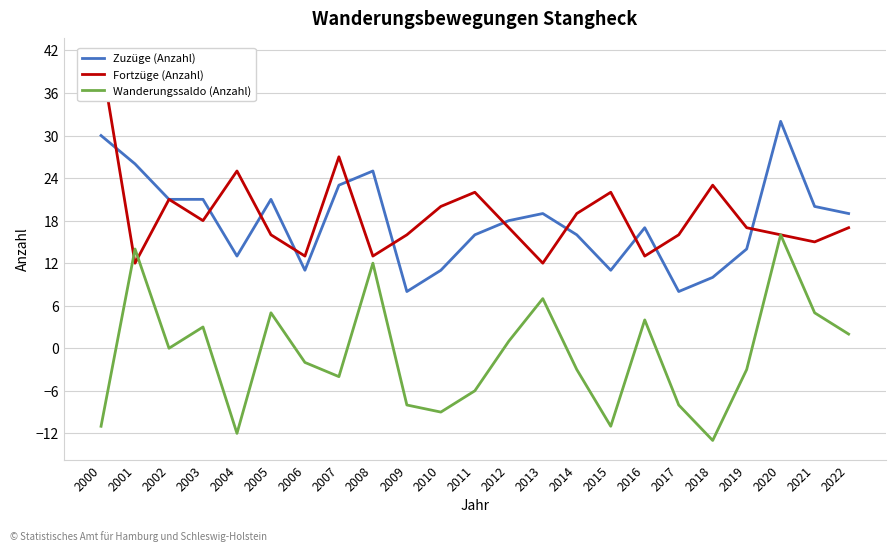

What is the maximum value for Zuzüge (Anzahl)?

32